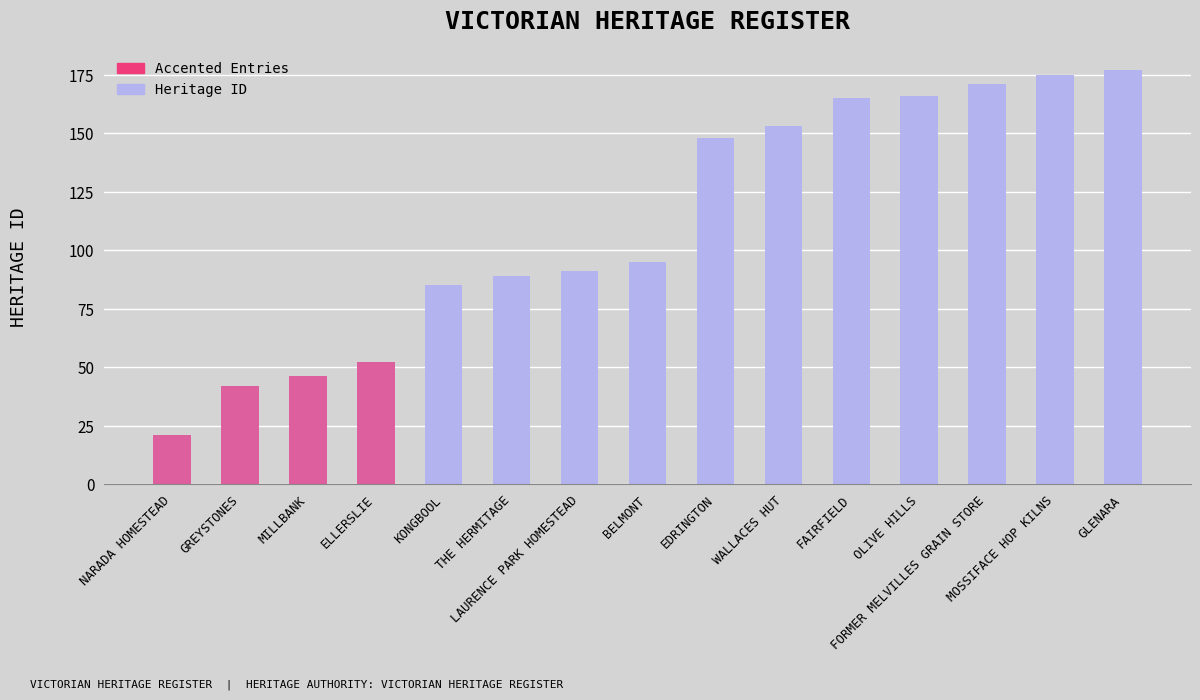

List the labels in order of value, smallest first.

NARADA HOMESTEAD, GREYSTONES, MILLBANK, ELLERSLIE, KONGBOOL, THE HERMITAGE, LAURENCE PARK HOMESTEAD, BELMONT, EDRINGTON, WALLACES HUT, FAIRFIELD, OLIVE HILLS, FORMER MELVILLES GRAIN STORE, MOSSIFACE HOP KILNS, GLENARA